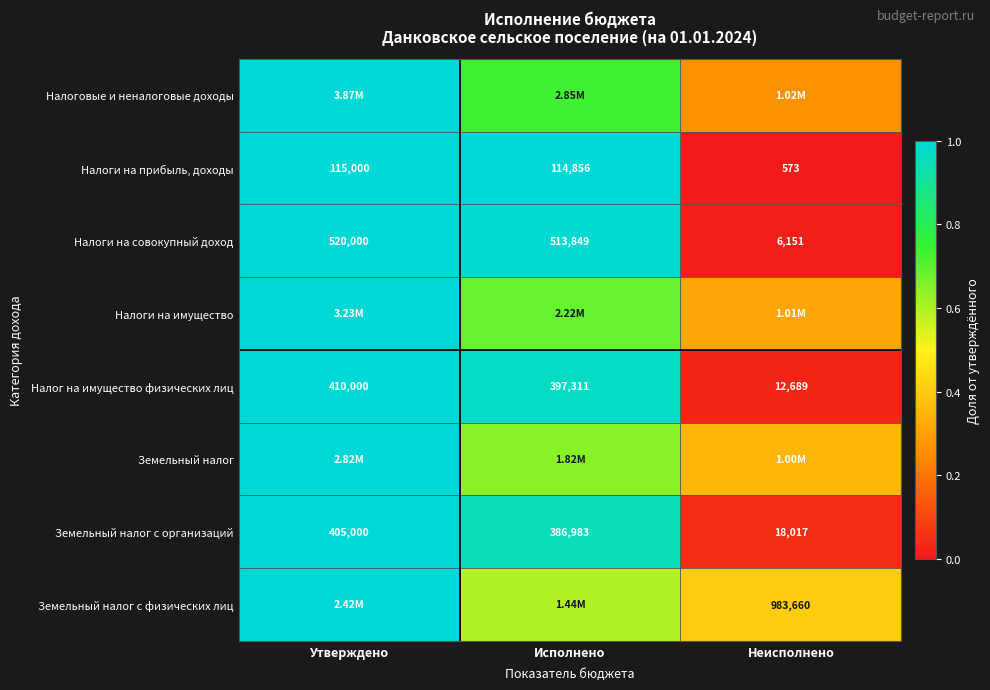

At which label does Земельный налог с организаций reach its minimum?

Неисполнено